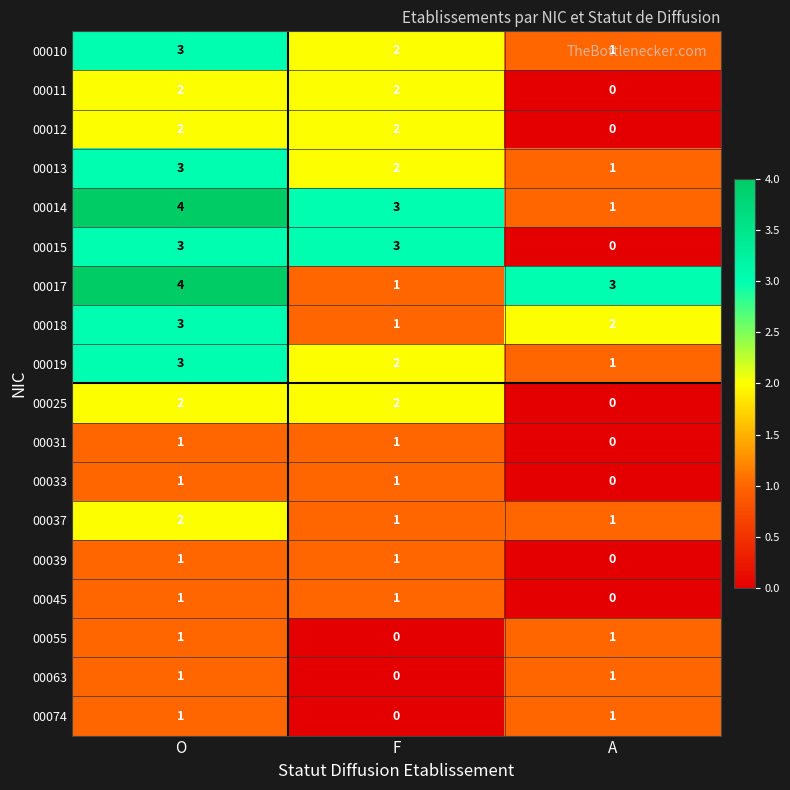

Which category has the highest value in the 00013 series?

O